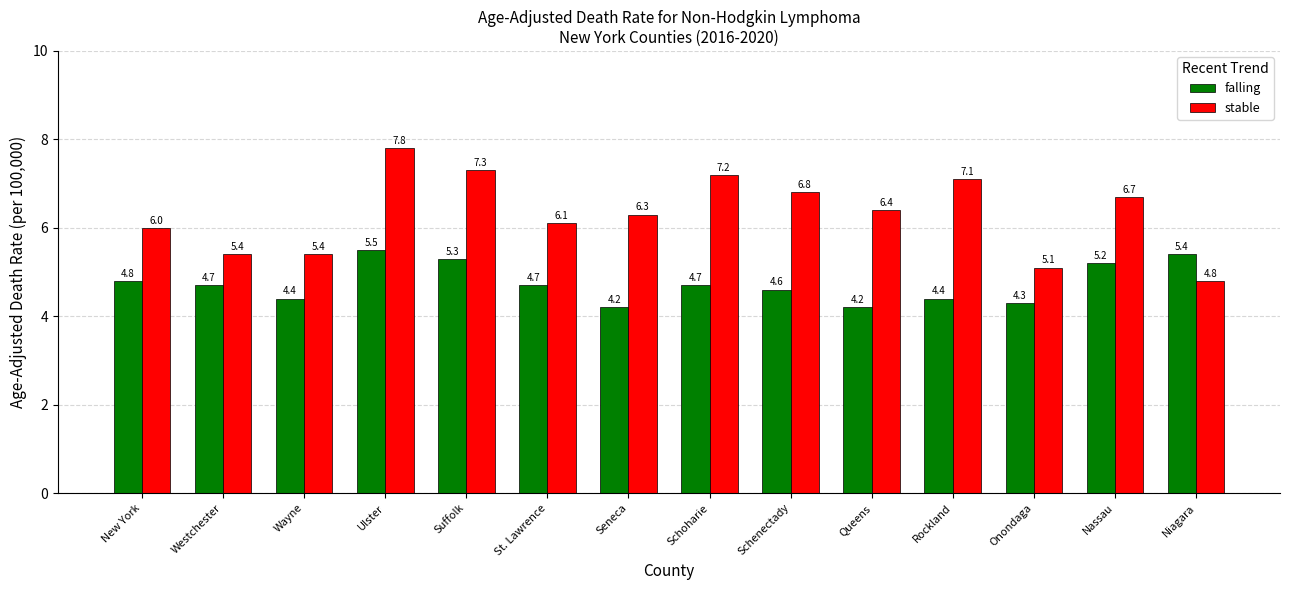

Between Westchester and St. Lawrence, which series saw the biggest shift?

stable